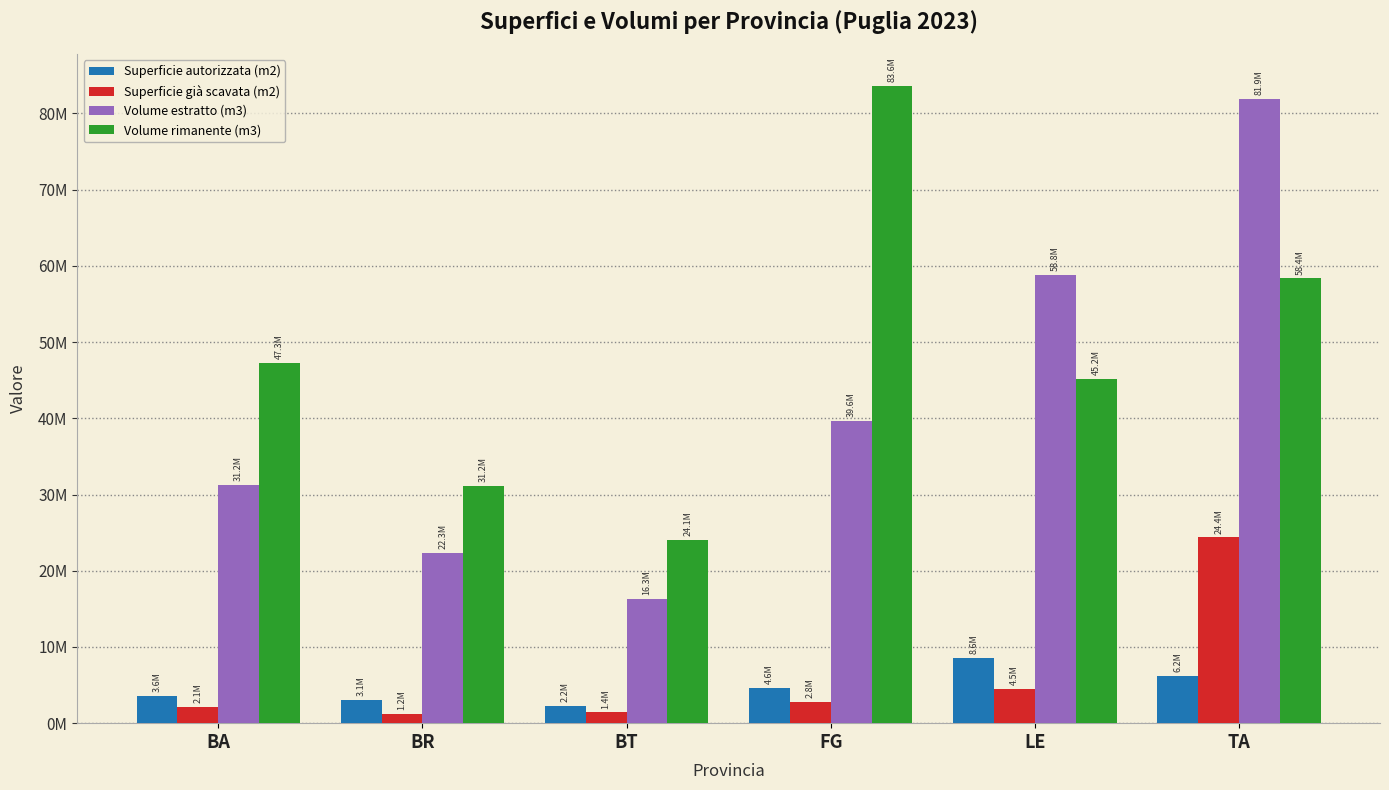

What is the minimum value shown in the chart?

1190195.0